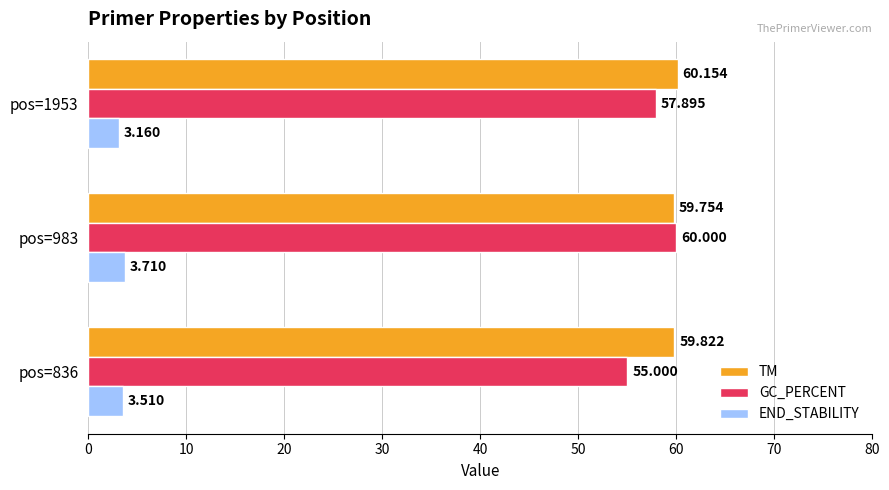

Rank the series by their maximum value, from highest to lowest.

TM, GC_PERCENT, END_STABILITY